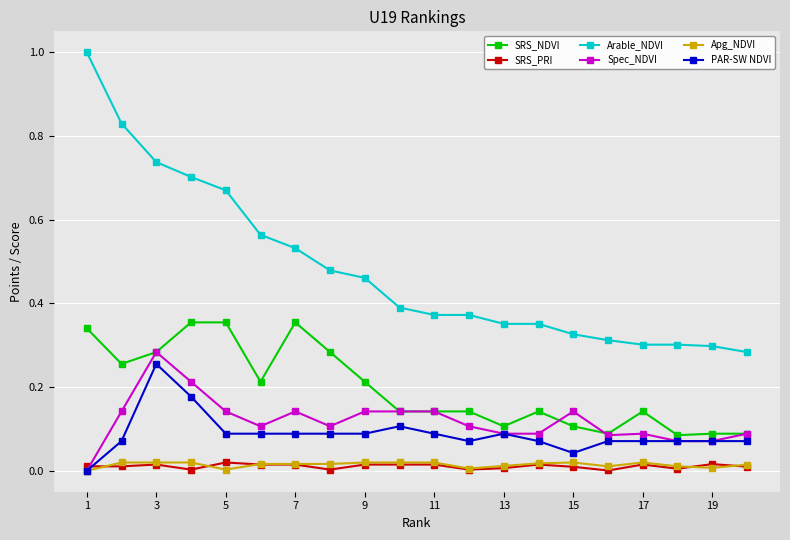

True or false: Apg_NDVI and SRS_NDVI intersect in this chart.

False